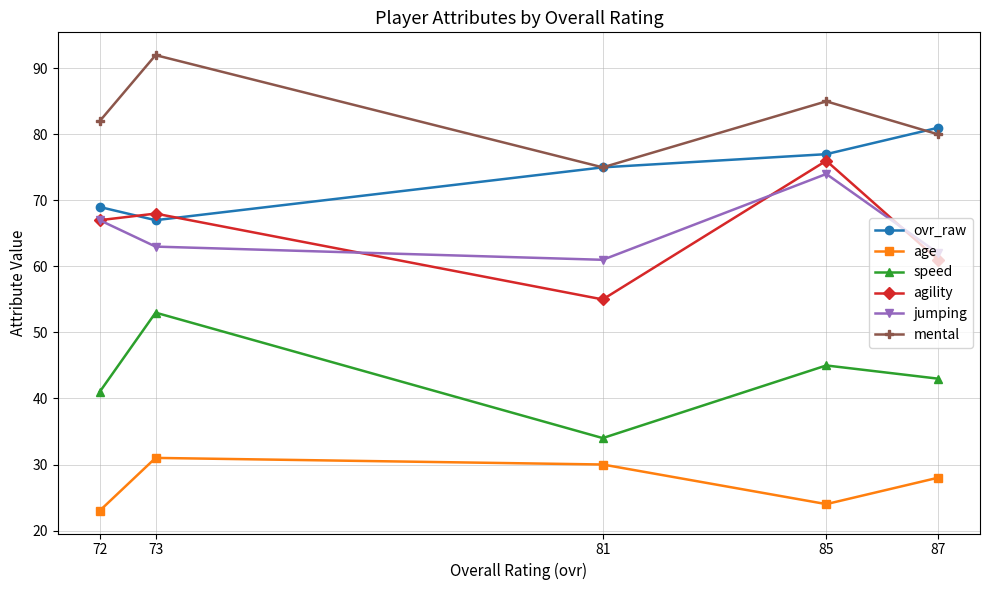

Which series has the largest total across all categories?

mental